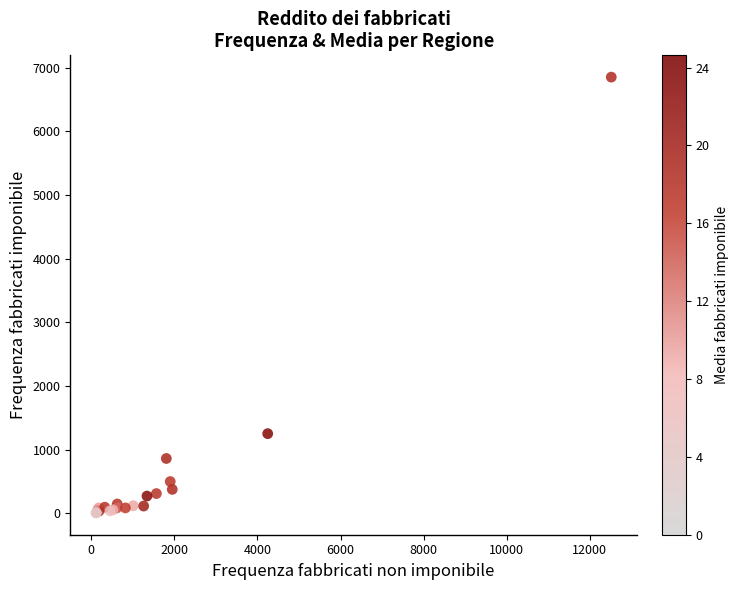

What Y value in the scatter plot is closest to 3429?

1252